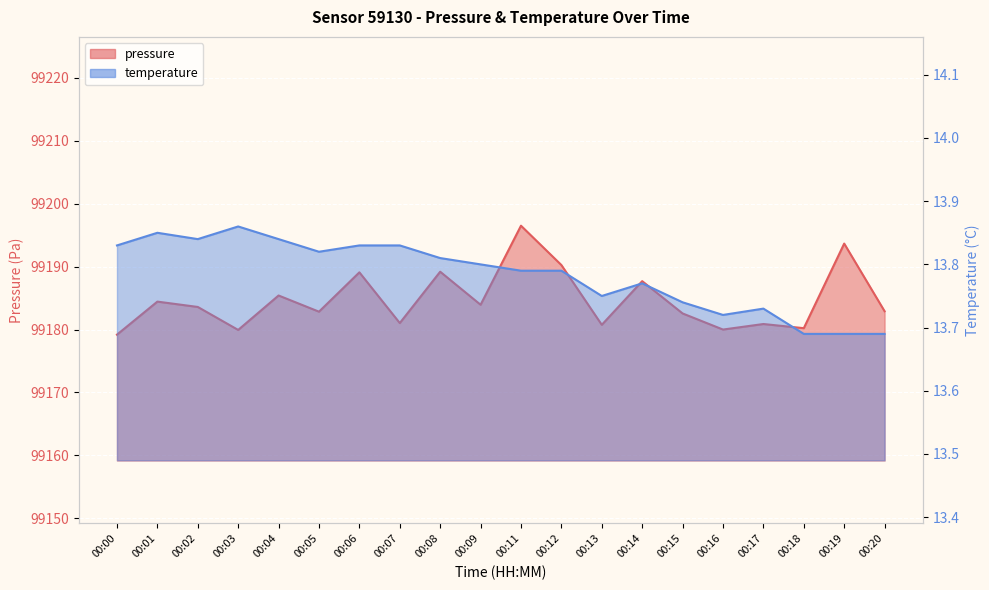

How many lines are shown in the chart?

2